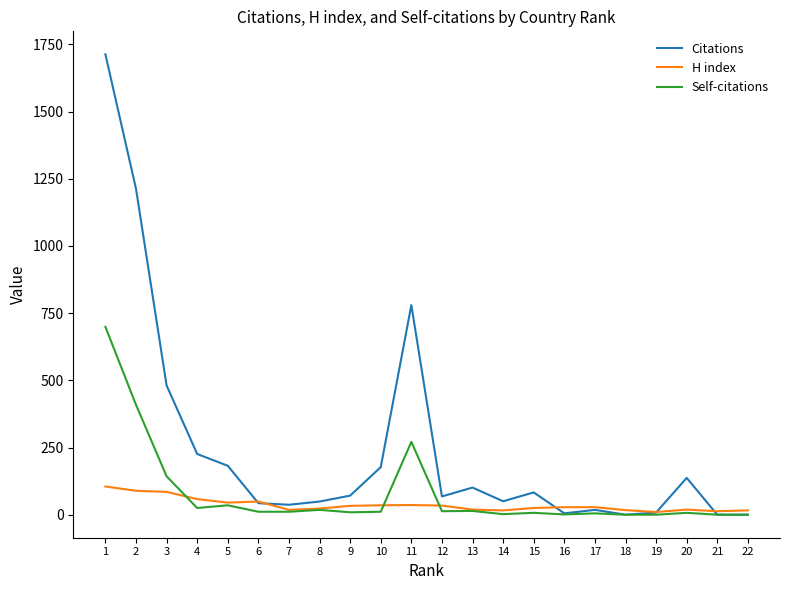

Between 11 and 16, which series saw the biggest shift?

Citations